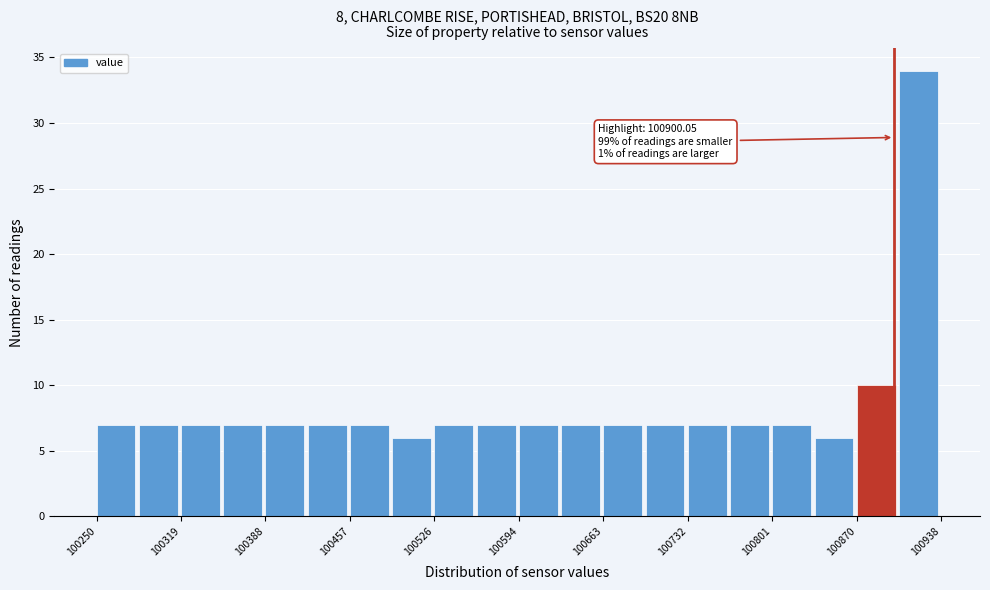

Around what value on the x-axis is the tallest bar? Give the approximate position of its centre, as read against the axis.

100920